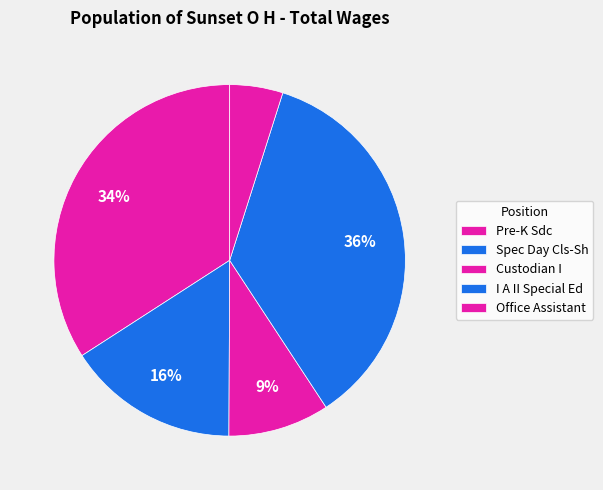

To the nearest percent, what is the combined percentage of Office Assistant and Spec Day Cls-Sh?

21%